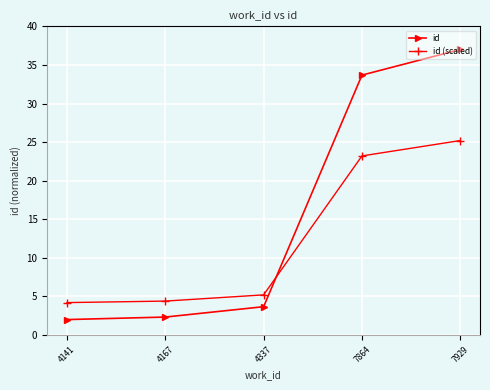

Reading left to right, extract all data points from this chart.

id: 2.0	2.3	3.7	33.7	37.0
id (scaled): 4.2	4.4	5.2	23.2	25.2